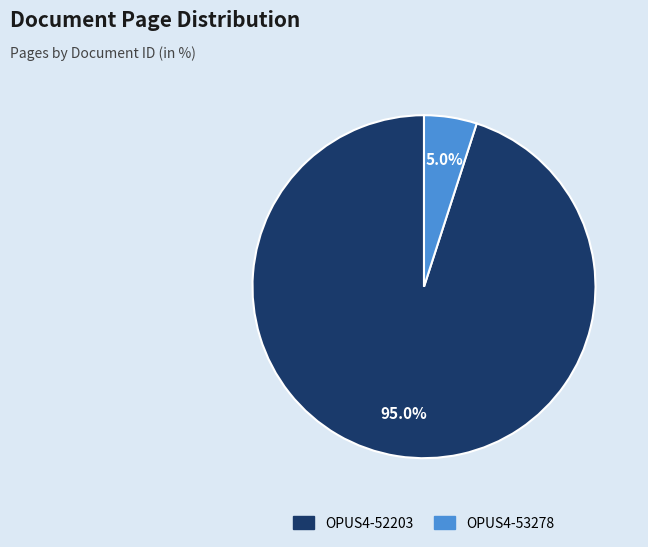

What percentage is the OPUS4-53278 slice, to the nearest percent?

5%